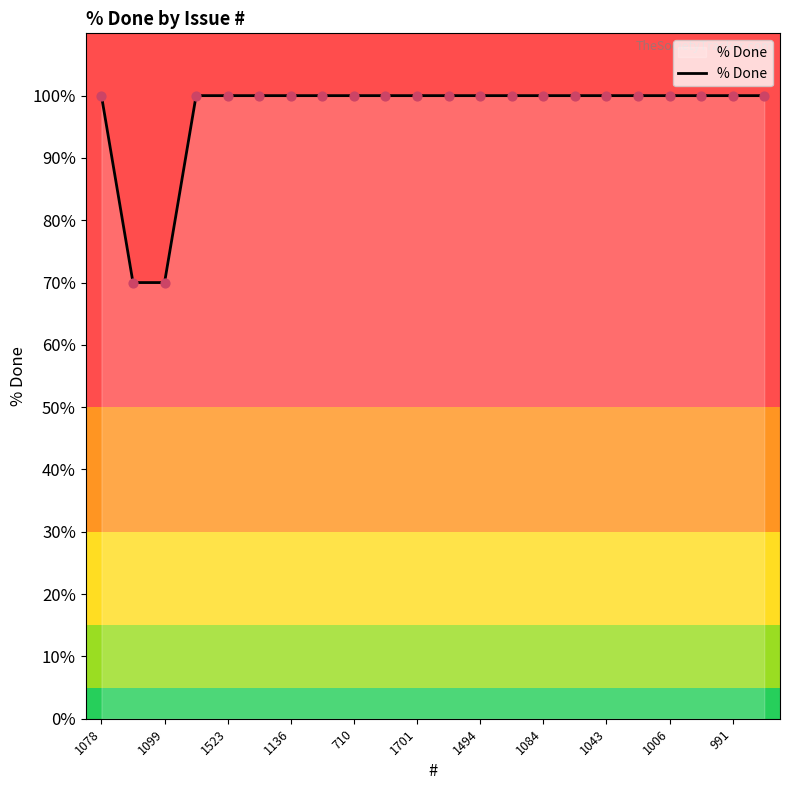

What is the maximum value shown in the chart?

100